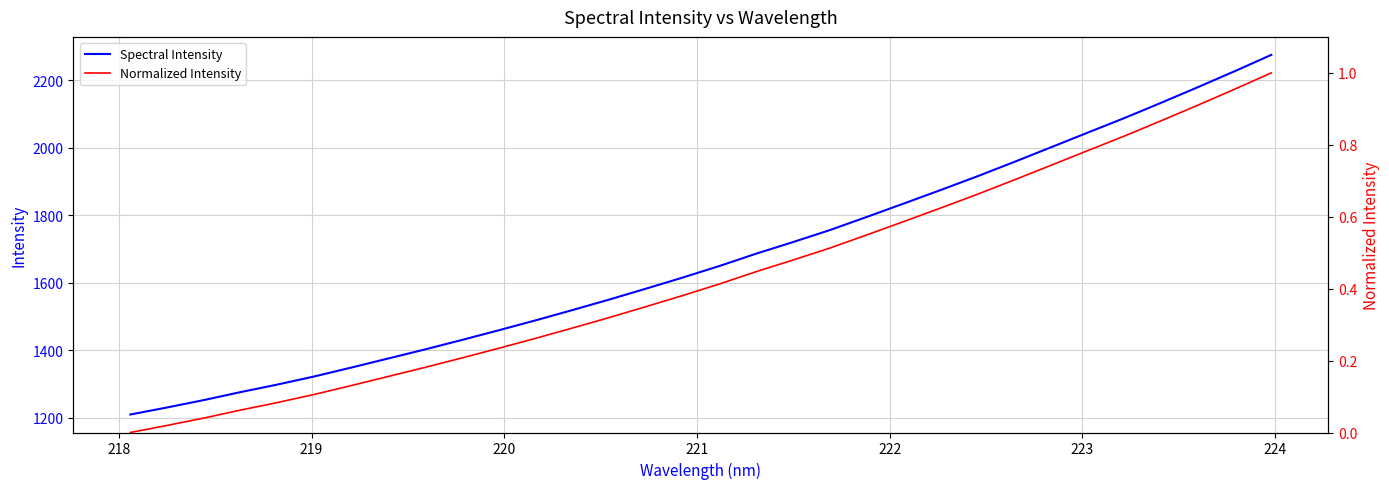

What is the sum of all Spectral Intensity values?

53482.7